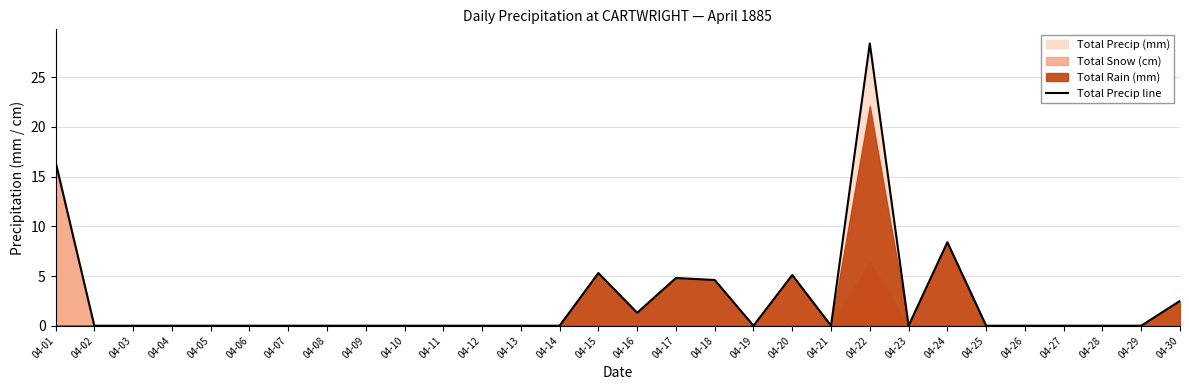

Does the chart display data point markers on the line(s)?

No